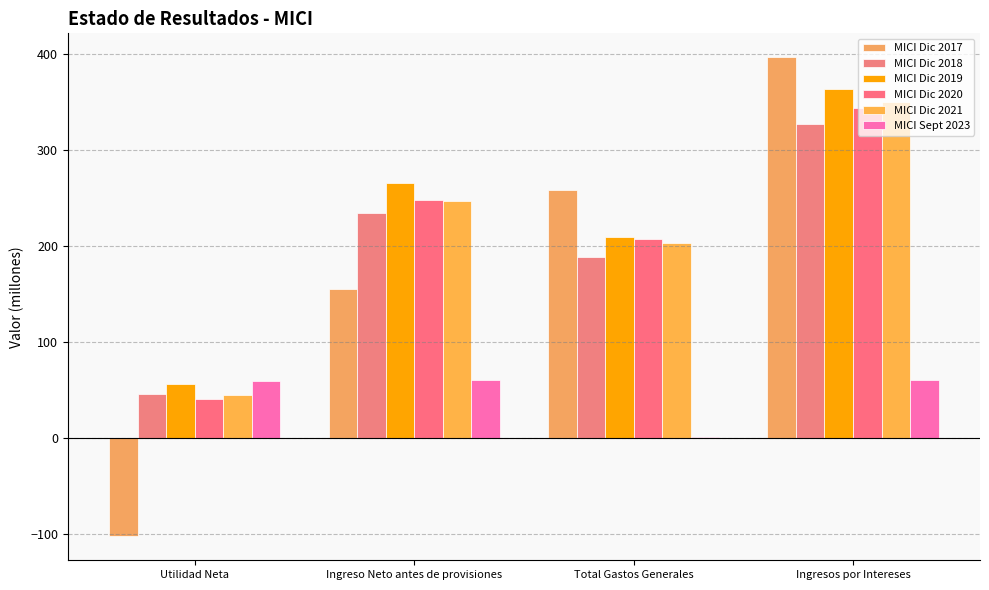

Which label corresponds to the smallest value in the chart?

Utilidad Neta